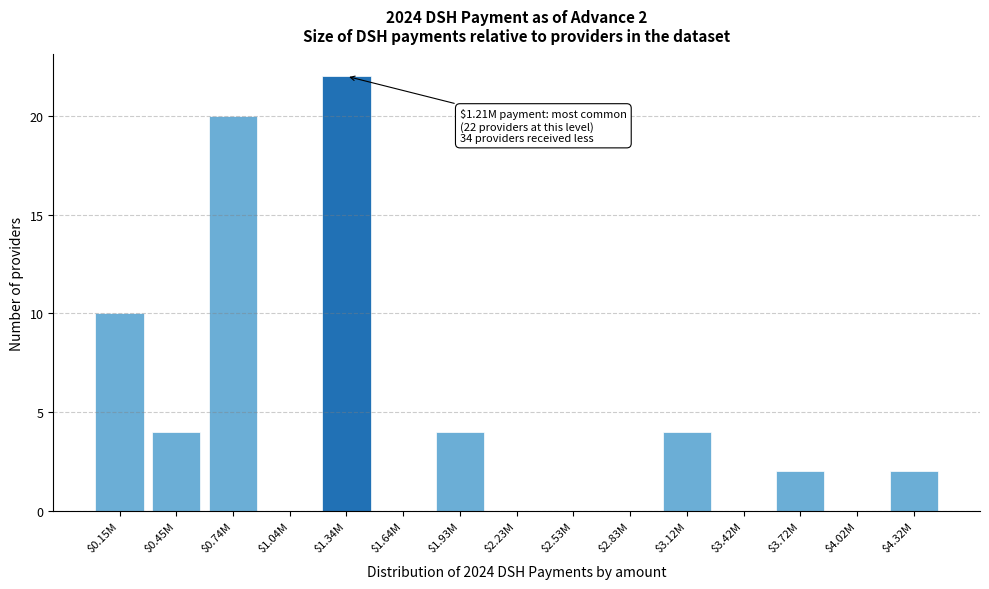

Where is the data nearest to the value 11?

$0.15M